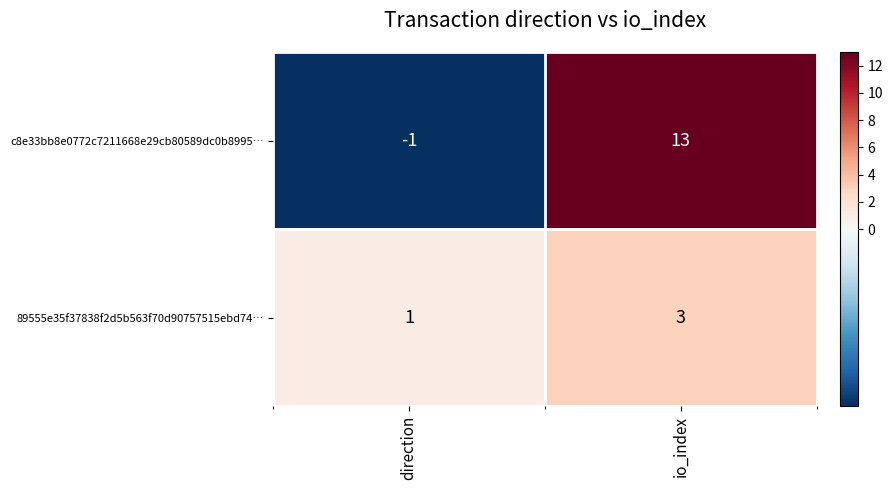

What is the approximate value of 89555e35f37838f2d5b563f70d90757515ebd74… at io_index?

3